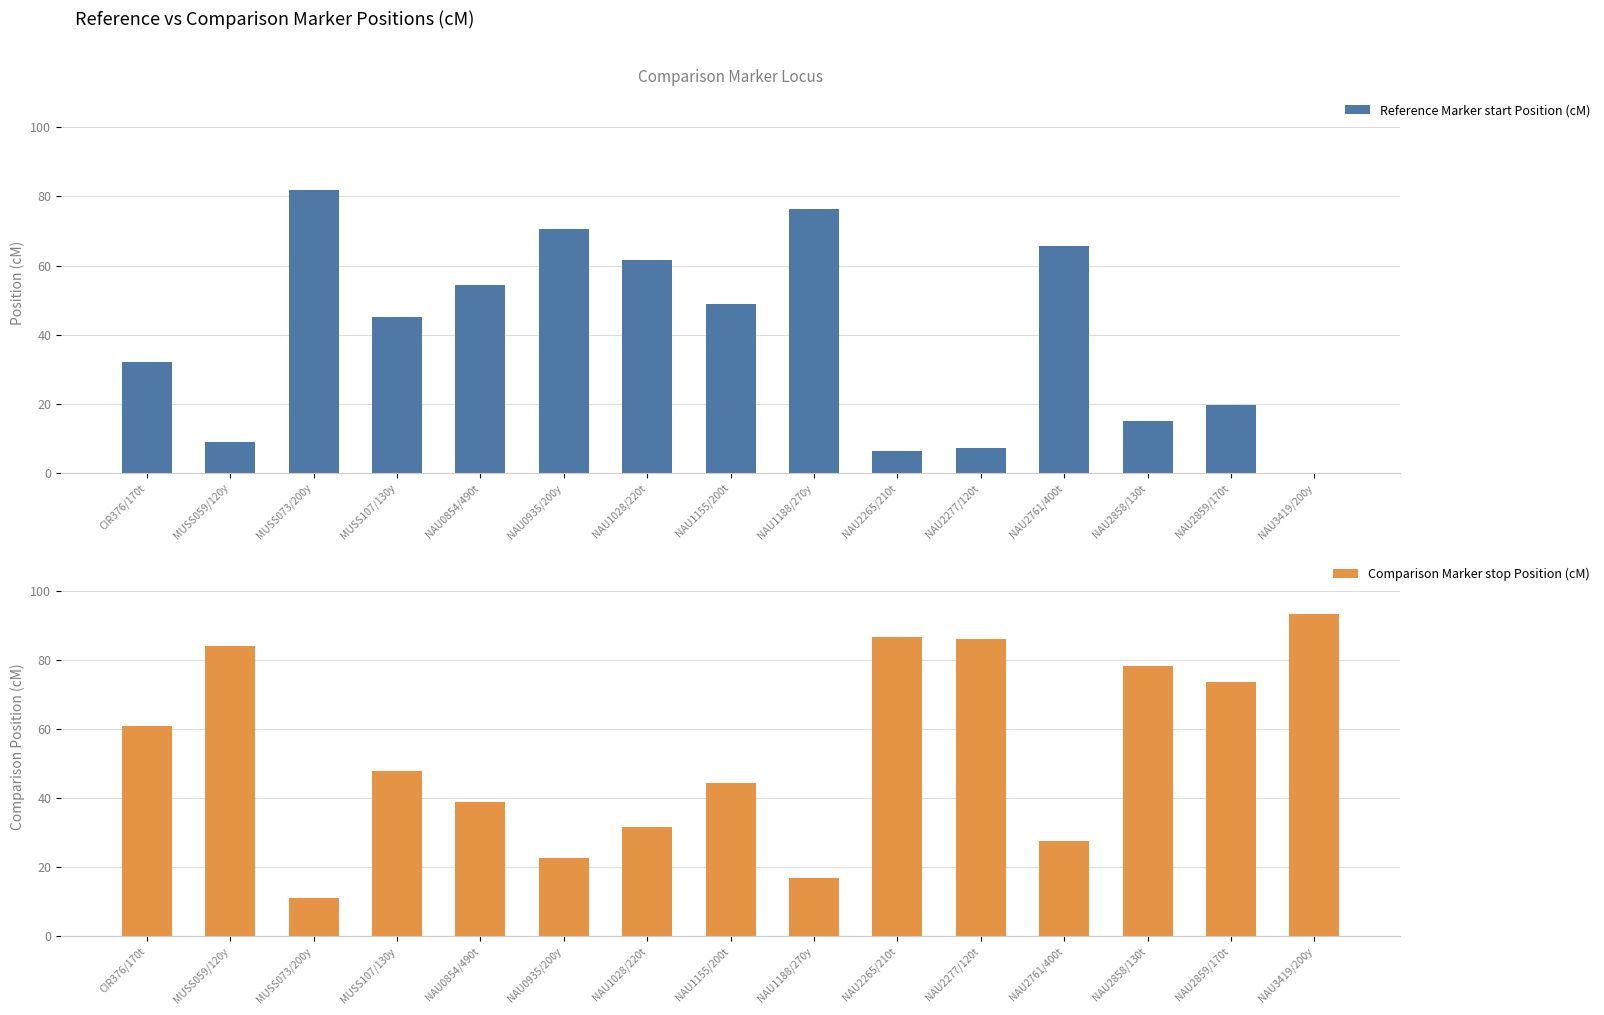

How many groups of bars are there?

15